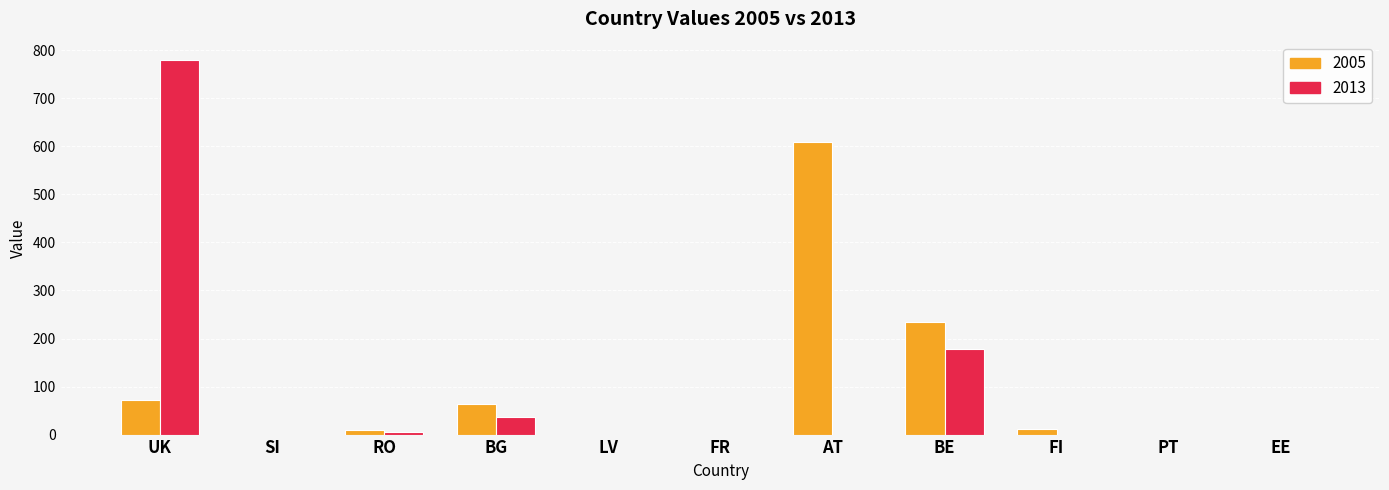

Which category has the highest value across all series?

UK